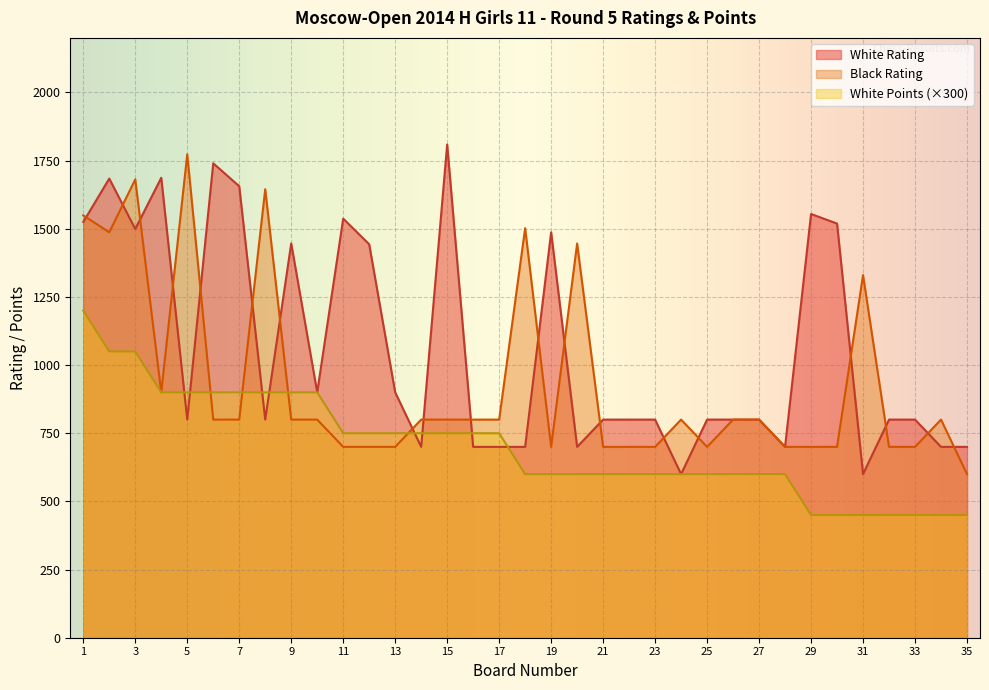

What are all the series names shown in the legend?

White Rating, Black Rating, White Points (×300)